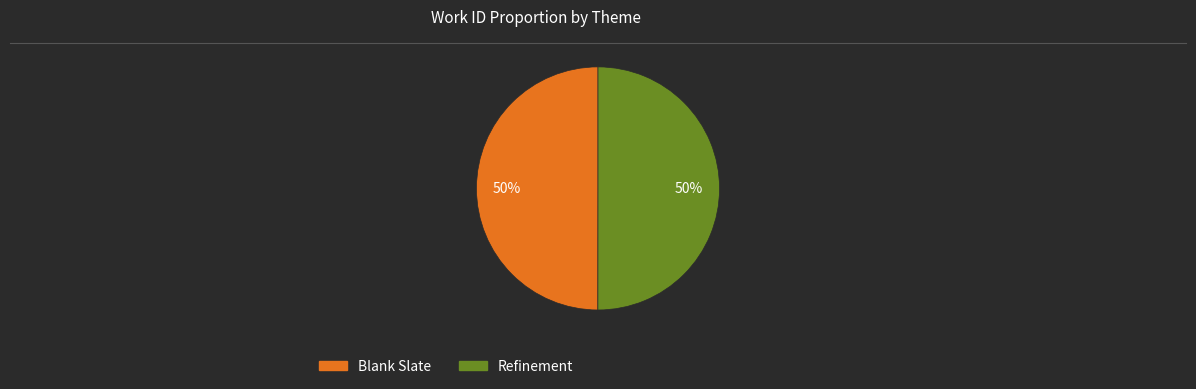

To the nearest percent, what portion does Refinement represent?

50%